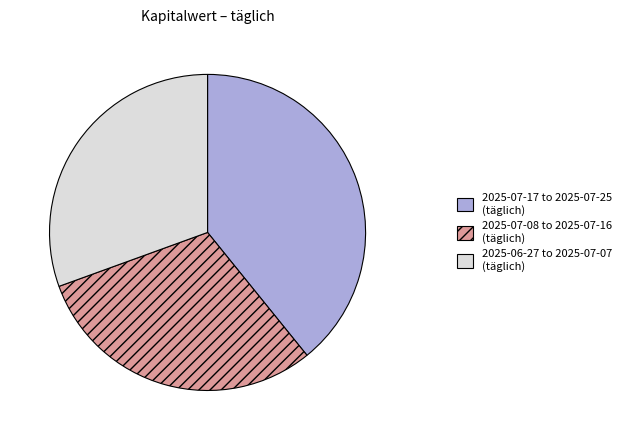

Which category has the biggest portion of the pie?

2025-07-17 to 2025-07-25 (täglich)